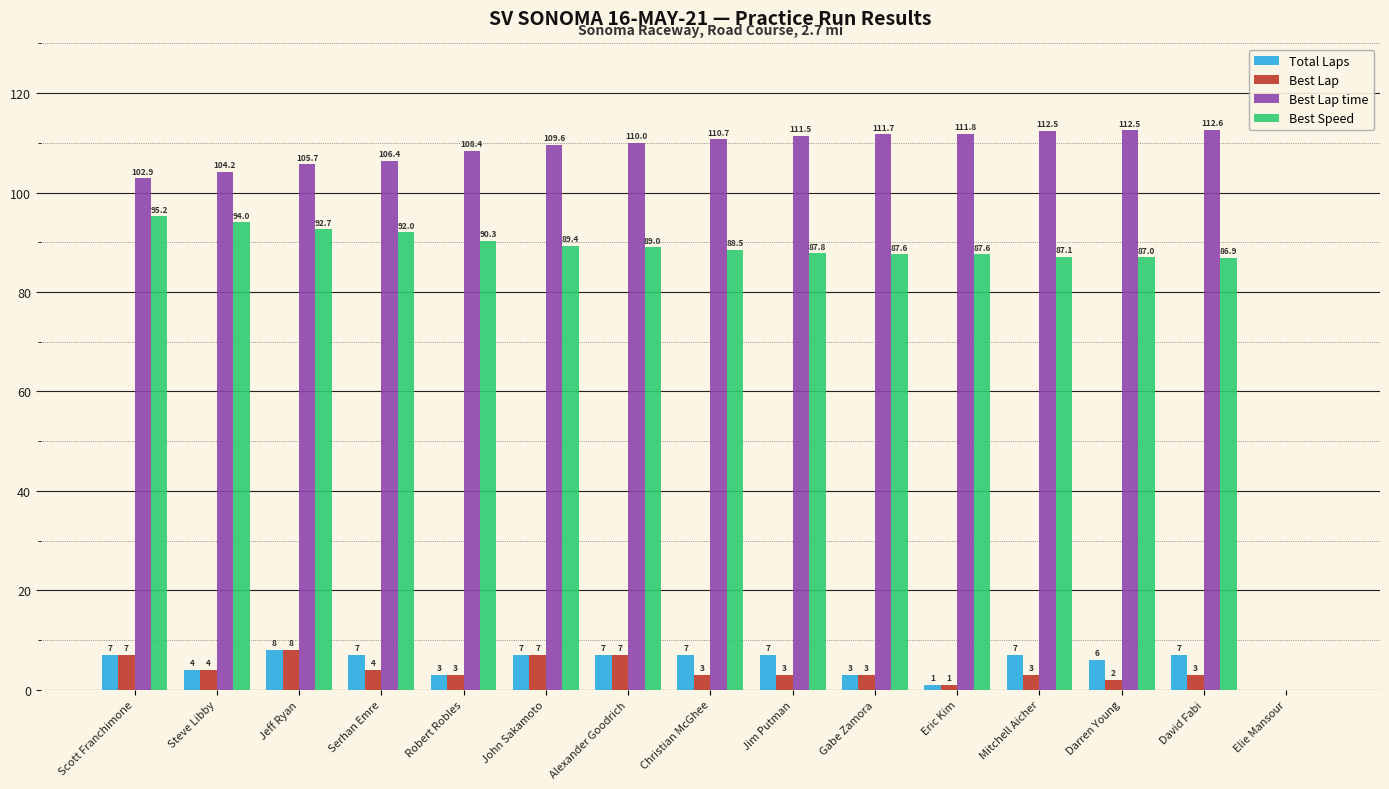

Reading right to left, list all the values displayed in this chart.

Total Laps: Elie Mansour=0.0	David Fabi=7.0	Darren Young=6.0	Mitchell Aicher=7.0	Eric Kim=1.0	Gabe Zamora=3.0	Jim Putman=7.0	Christian McGhee=7.0	Alexander Goodrich=7.0	John Sakamoto=7.0	Robert Robles=3.0	Serhan Emre=7.0	Jeff Ryan=8.0	Steve Libby=4.0	Scott Franchimone=7.0
Best Lap: Elie Mansour=0.0	David Fabi=3.0	Darren Young=2.0	Mitchell Aicher=3.0	Eric Kim=1.0	Gabe Zamora=3.0	Jim Putman=3.0	Christian McGhee=3.0	Alexander Goodrich=7.0	John Sakamoto=7.0	Robert Robles=3.0	Serhan Emre=4.0	Jeff Ryan=8.0	Steve Libby=4.0	Scott Franchimone=7.0
Best Lap time: Elie Mansour=0.0	David Fabi=112.6	Darren Young=112.5	Mitchell Aicher=112.5	Eric Kim=111.8	Gabe Zamora=111.7	Jim Putman=111.5	Christian McGhee=110.7	Alexander Goodrich=110.0	John Sakamoto=109.6	Robert Robles=108.4	Serhan Emre=106.4	Jeff Ryan=105.7	Steve Libby=104.2	Scott Franchimone=102.9
Best Speed: Elie Mansour=0.0	David Fabi=86.9	Darren Young=87.0	Mitchell Aicher=87.1	Eric Kim=87.6	Gabe Zamora=87.6	Jim Putman=87.8	Christian McGhee=88.5	Alexander Goodrich=89.0	John Sakamoto=89.4	Robert Robles=90.3	Serhan Emre=92.0	Jeff Ryan=92.7	Steve Libby=94.0	Scott Franchimone=95.2